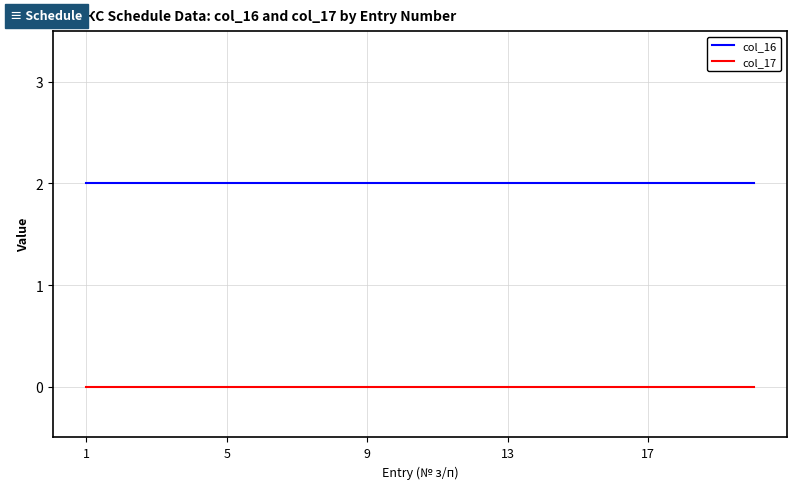

Which series has the largest total across all categories?

col_16